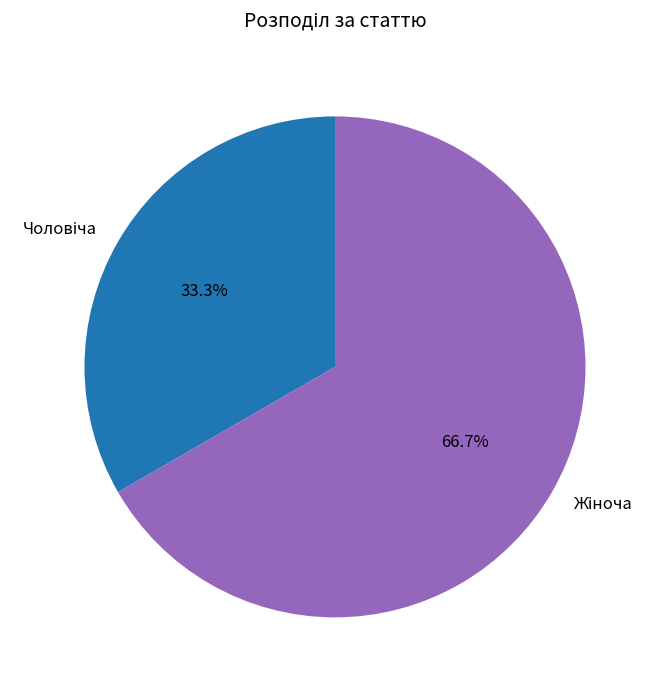

Does any single category account for the majority?

Yes